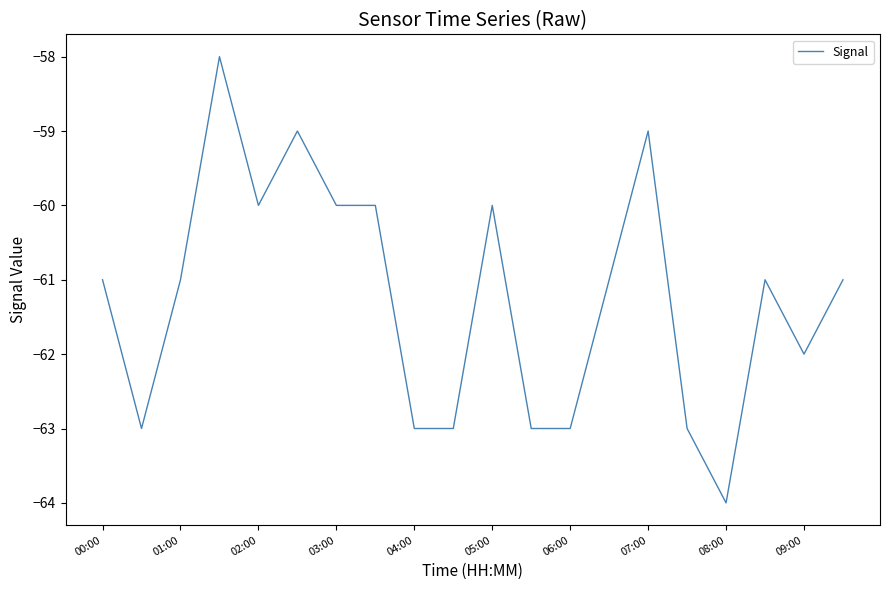

What is the difference between the maximum and minimum values?

6